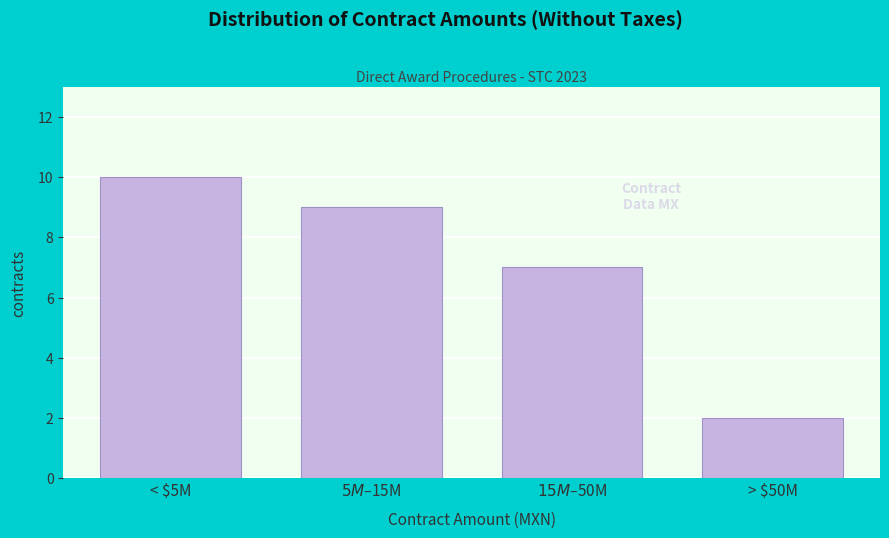

Reading right to left, what are all the values shown in this chart?

2	7	9	10